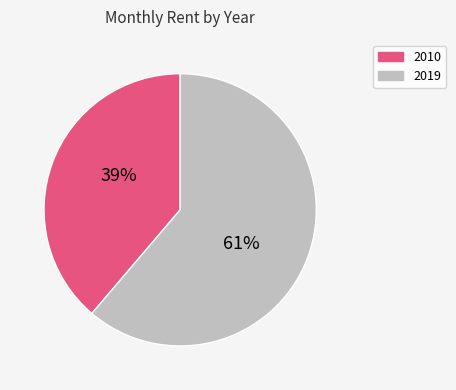

Is there a majority slice in this chart?

Yes